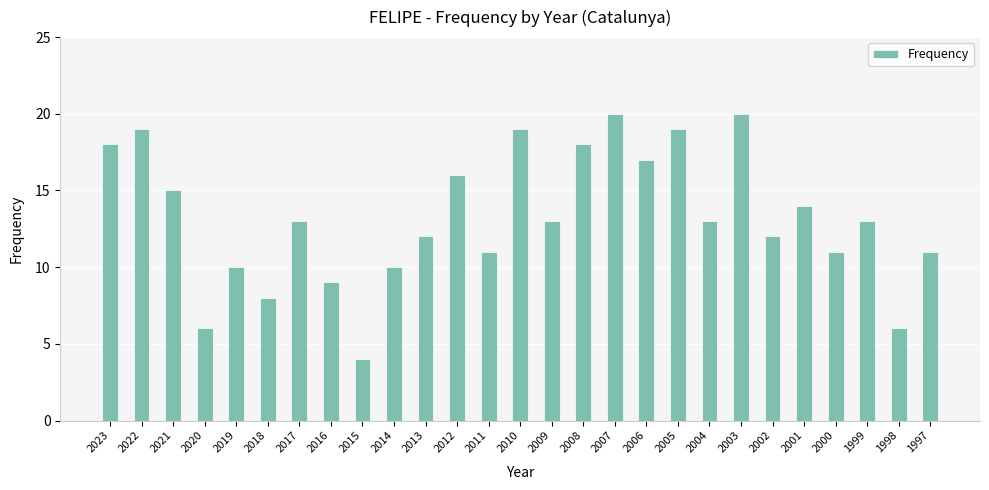

What is the ratio of the value at 2017 to the value at 2016?

1.4